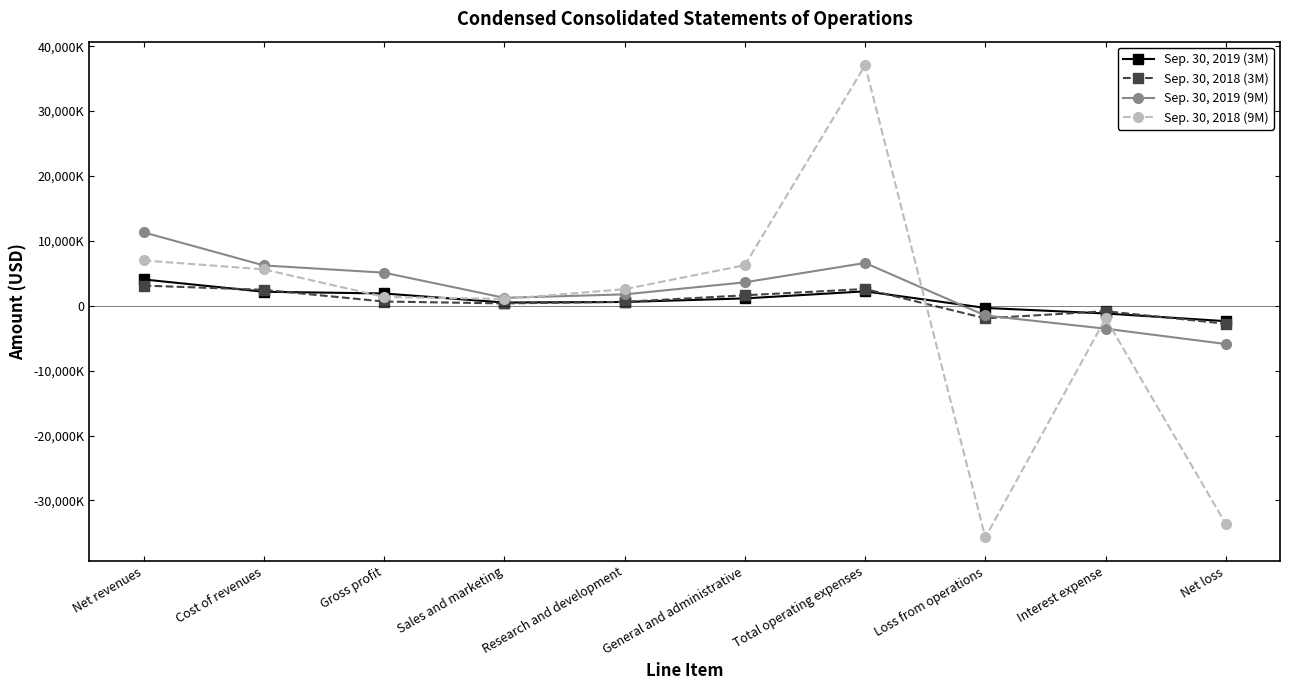

The value of Sep. 30, 2018 (9M) at Net loss is -58645119. True or false?

False